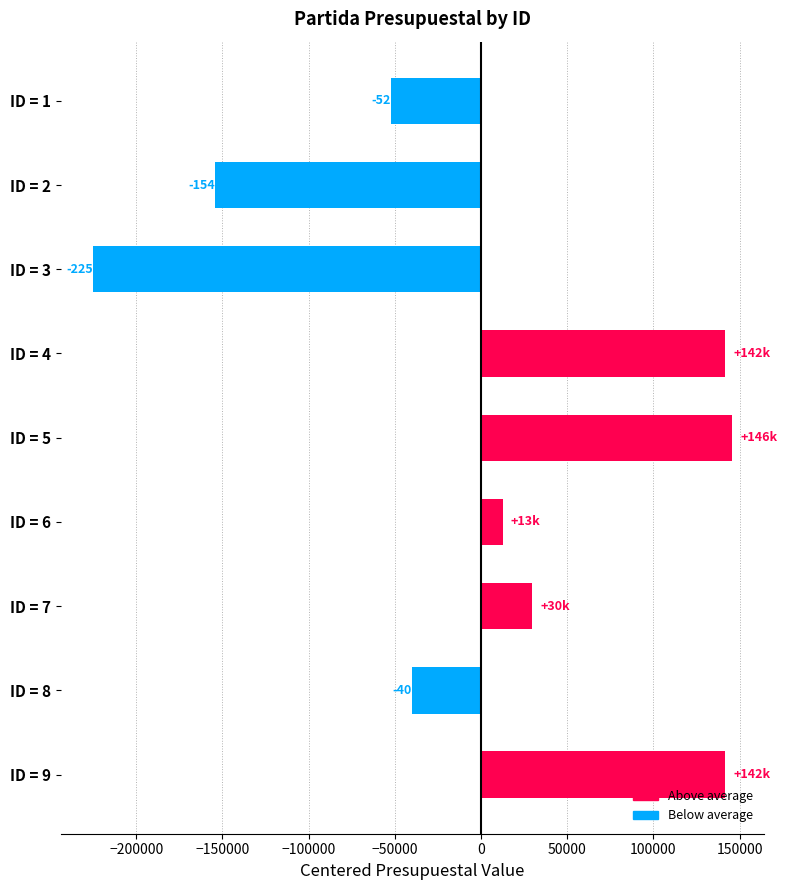

How many values are above zero?

5